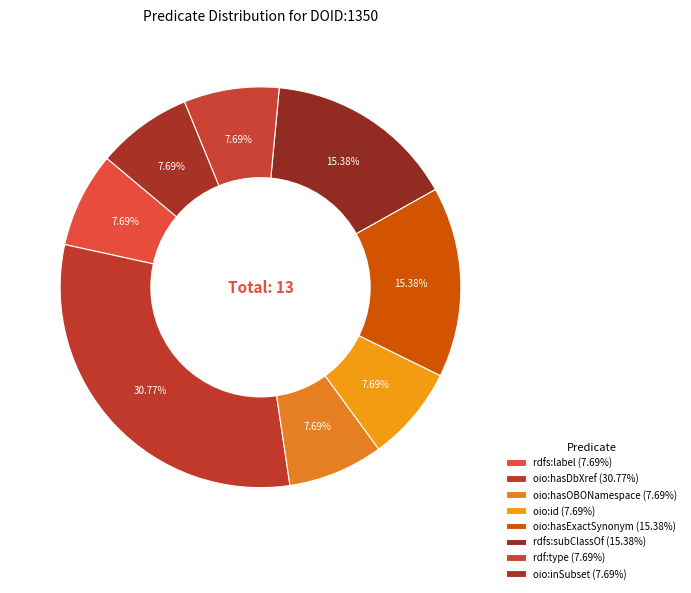

What is the ratio of the value at rdf:type to the value at oio:hasExactSynonym?

0.5